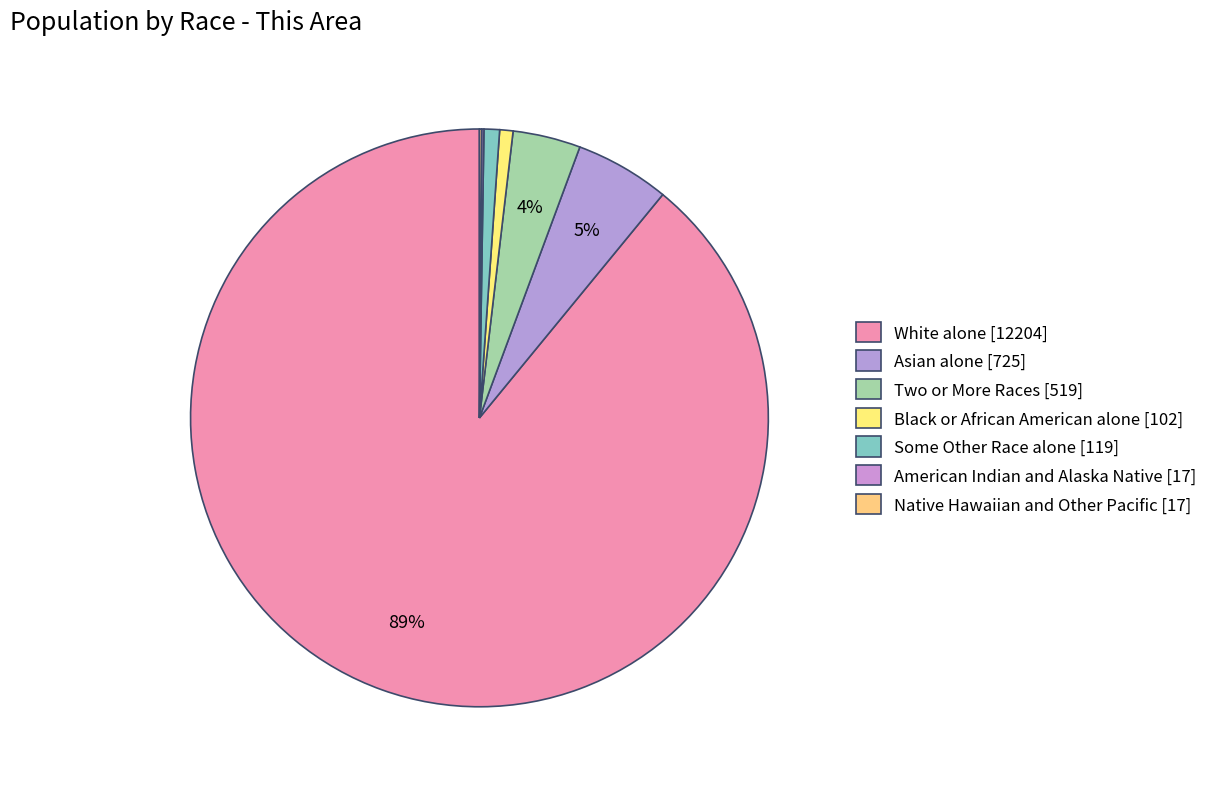

How many slices are in this pie chart?

7